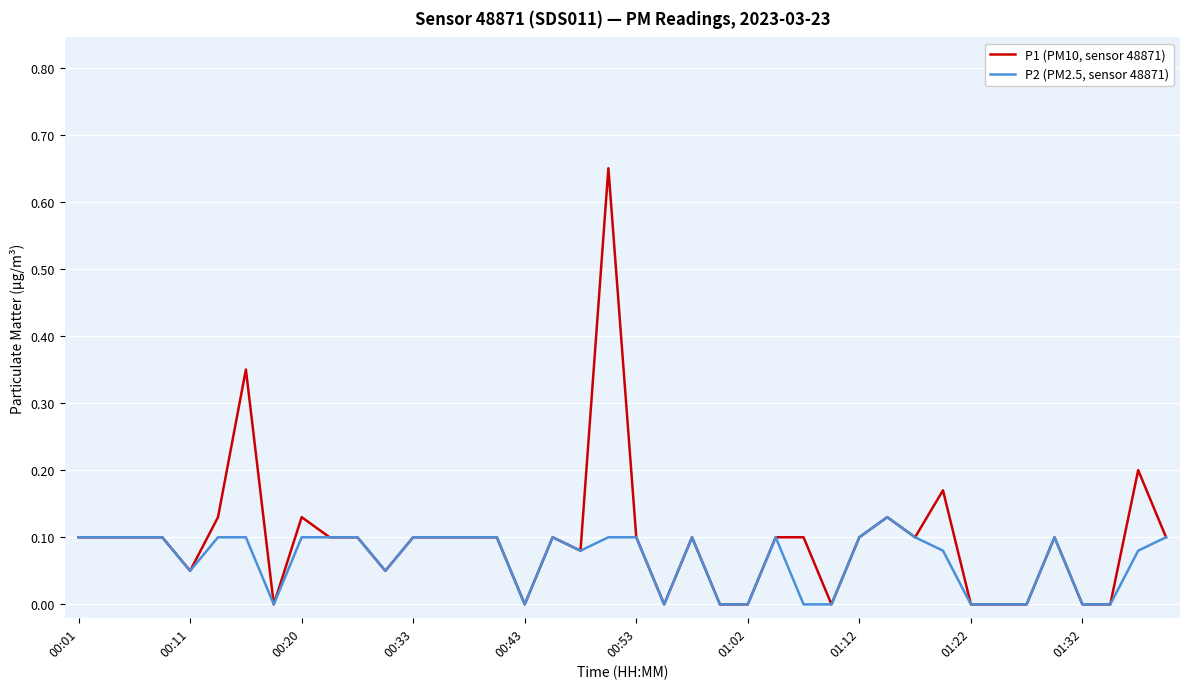

Which series has the largest range (max minus min)?

P1 (PM10, sensor 48871)